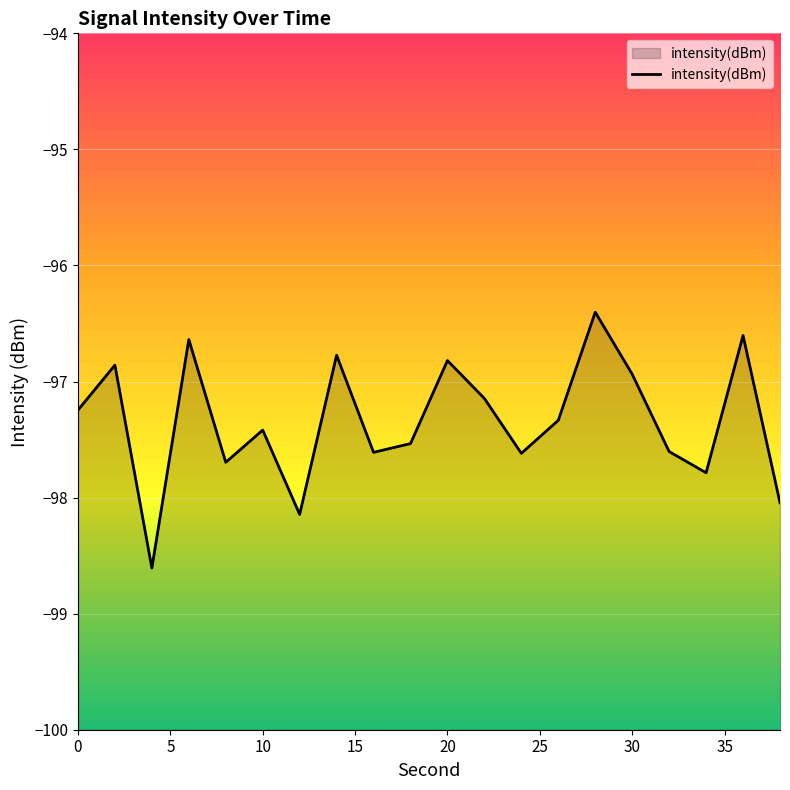

Read the value at 10.

-97.4